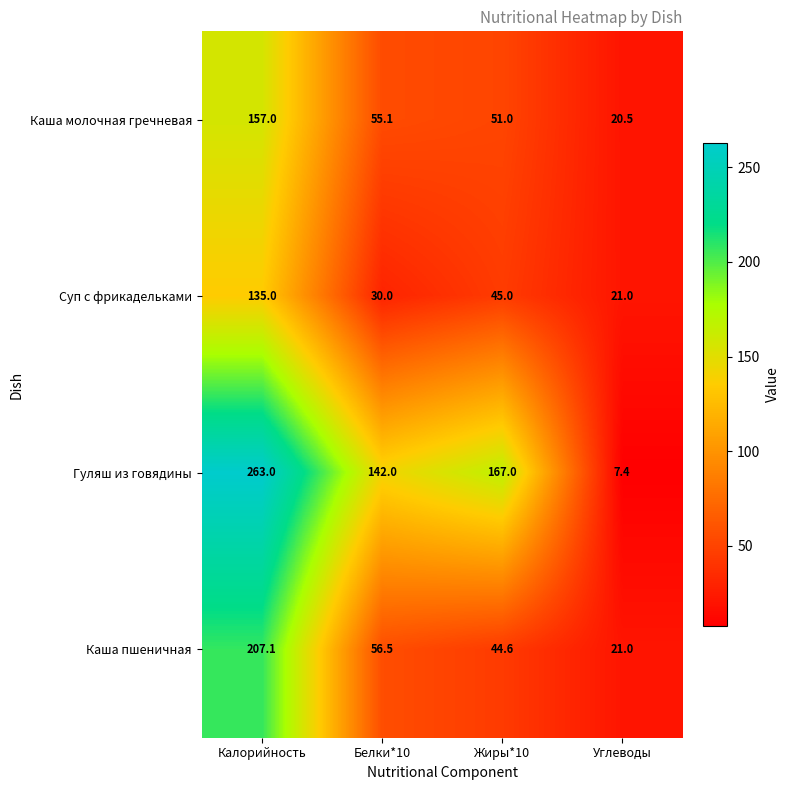

Reading right to left, transcribe all the data shown in this chart.

Каша молочная гречневая: Углеводы=20.5	Жиры*10=51.0	Белки*10=55.1	Калорийность=157.0
Суп с фрикадельками: Углеводы=21.0	Жиры*10=45.0	Белки*10=30.0	Калорийность=135.0
Гуляш из говядины: Углеводы=7.4	Жиры*10=167.0	Белки*10=142.0	Калорийность=263.0
Каша пшеничная: Углеводы=21.0	Жиры*10=44.6	Белки*10=56.5	Калорийность=207.1